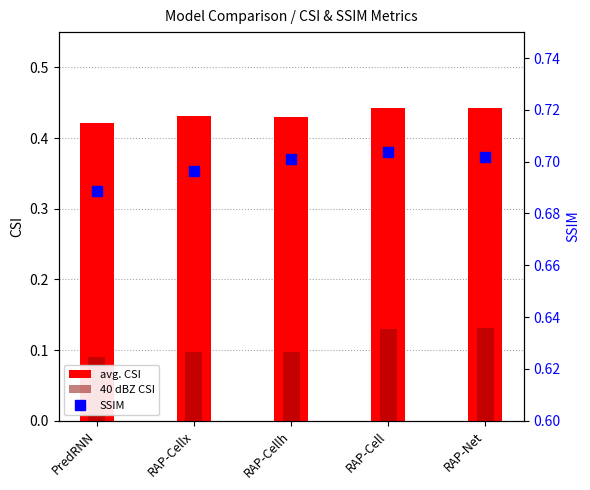

At which label is avg. CSI closest to 0?

PredRNN